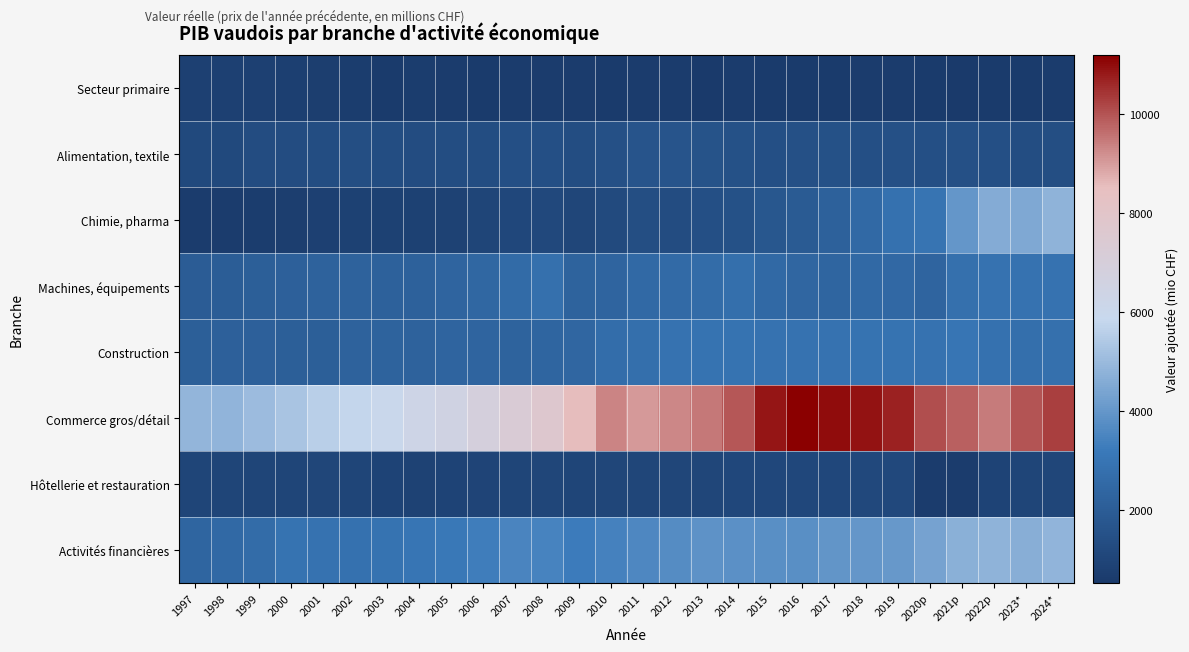

Which series has the largest range (max minus min)?

Commerce gros/détail